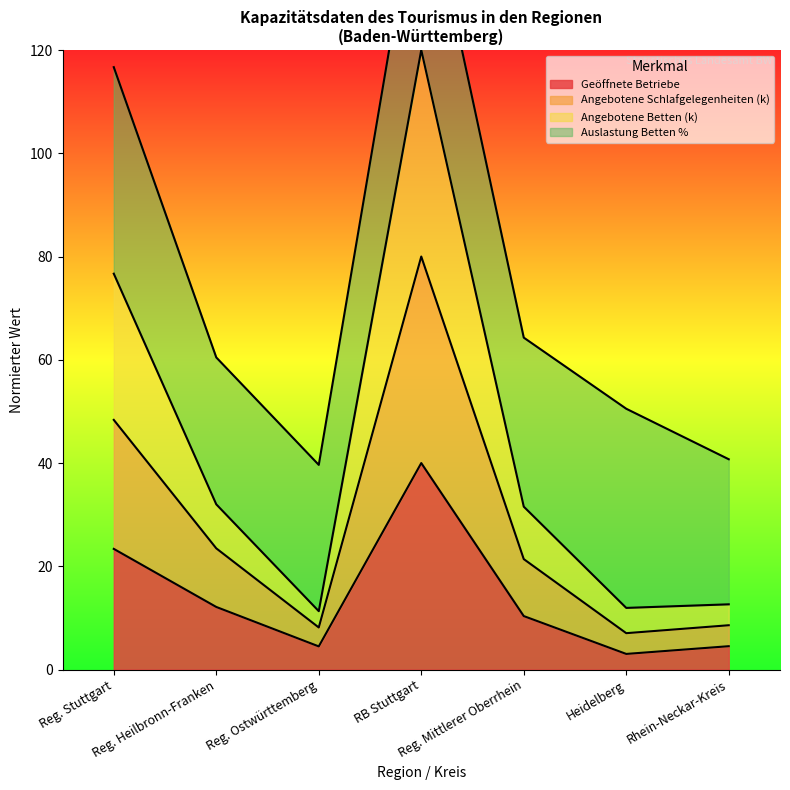

What is the lowest value of the Geöffnete Betriebe series?

3.0